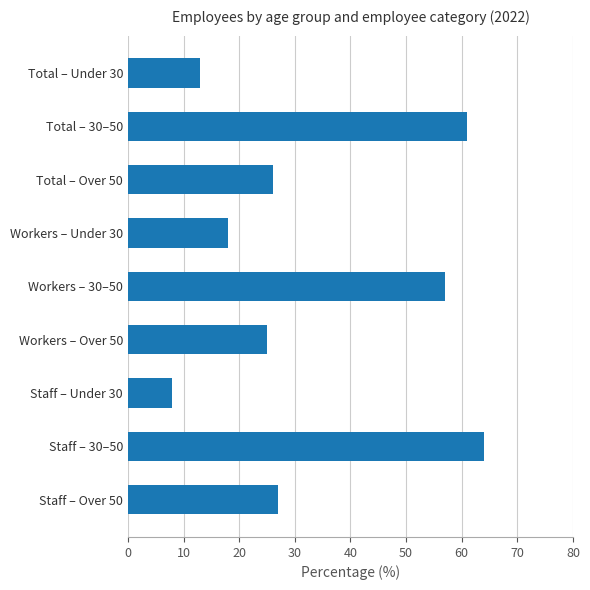

Is it true that the value at Staff – Over 50 is 36?

False